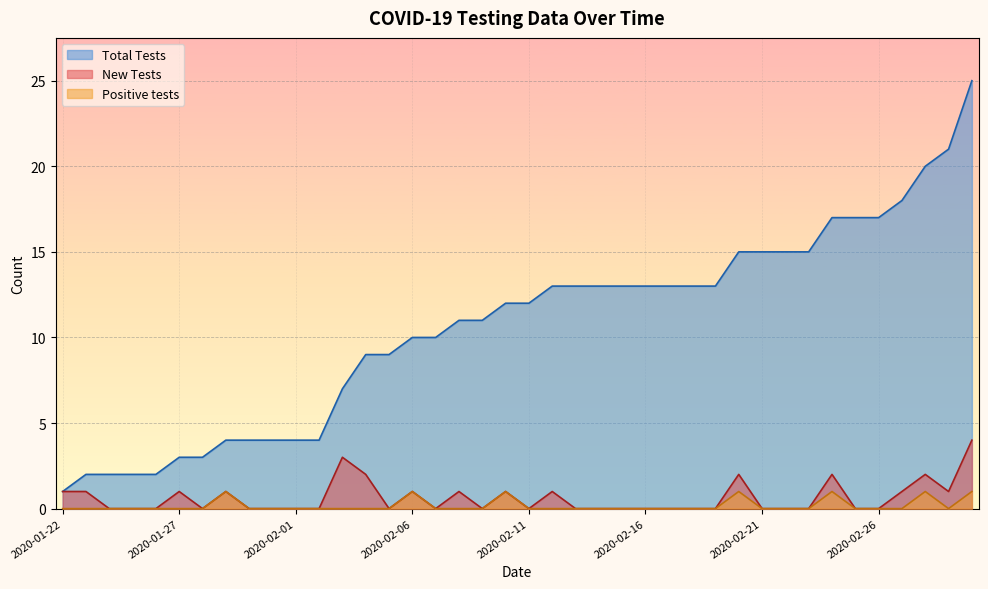

List the series in order of their peak value, highest first.

Total Tests, New Tests, Positive tests